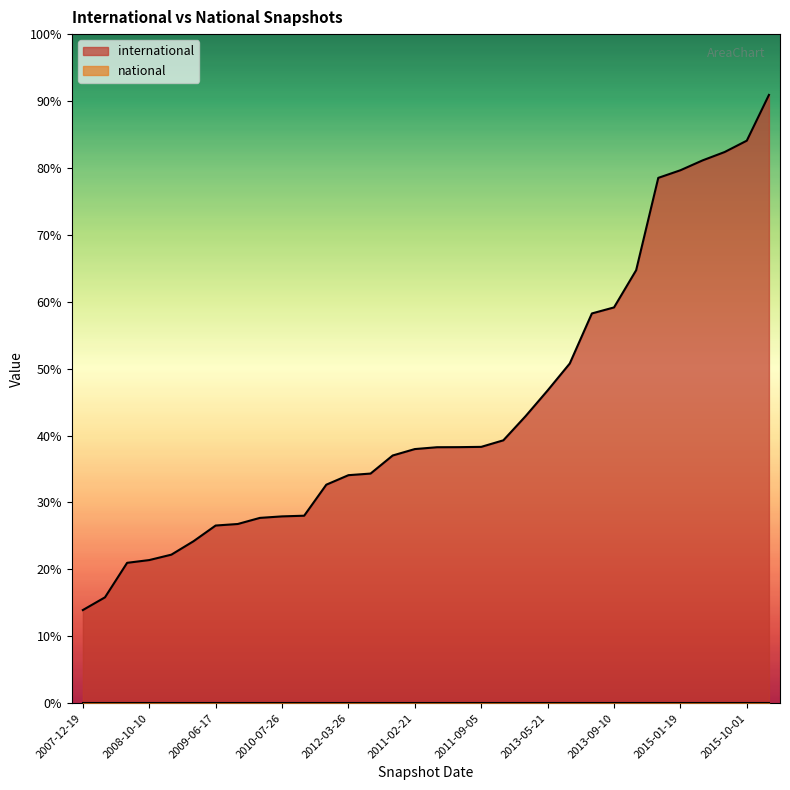

Rank the categories by value from lowest to highest.

2007-12-19, 2008-04-01, 2008-06-27, 2008-10-10, 2008-12-17, 2009-04-06, 2009-06-17, 2009-09-25, 2009-12-16, 2010-07-26, 2010-04-01, 2012-07-13, 2012-03-26, 2010-11-17, 2012-12-11, 2011-02-21, 2012-01-18, 2011-06-10, 2011-09-05, 2013-02-20, 2012-10-31, 2013-05-21, 2013-07-09, 2013-12-20, 2013-09-10, 2014-03-28, 2014-09-08, 2015-01-19, 2015-04-09, 2015-07-03, 2015-10-01, 2016-01-04